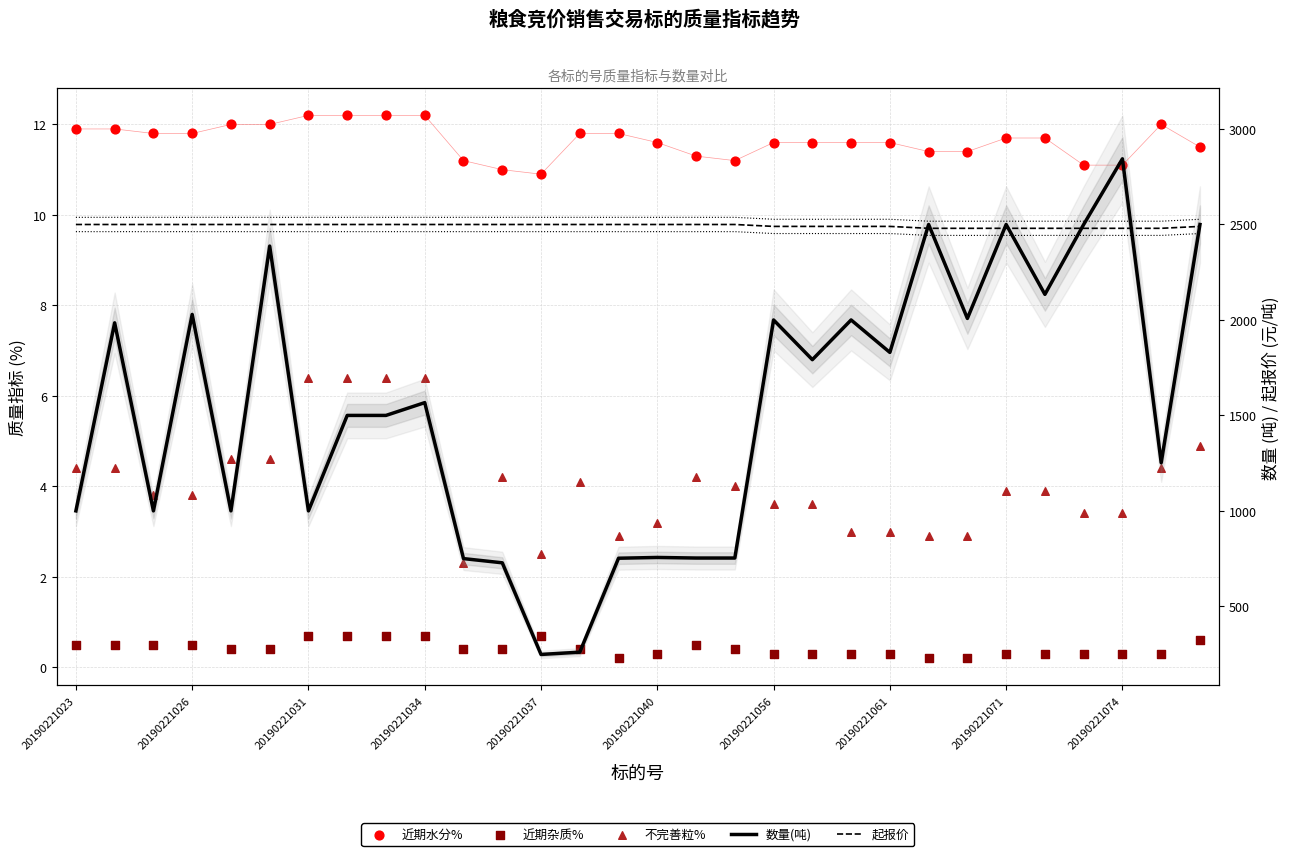

Which series has the largest Y range (max minus min)?

数量(吨)